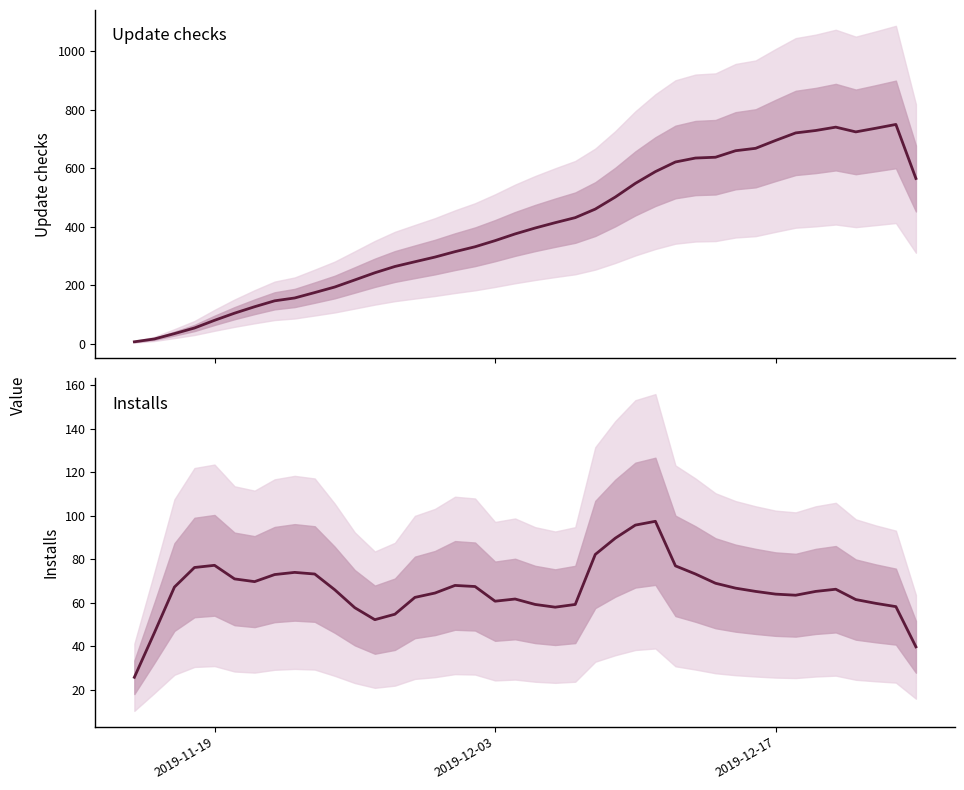

Which series has the largest total across all categories?

Update checks